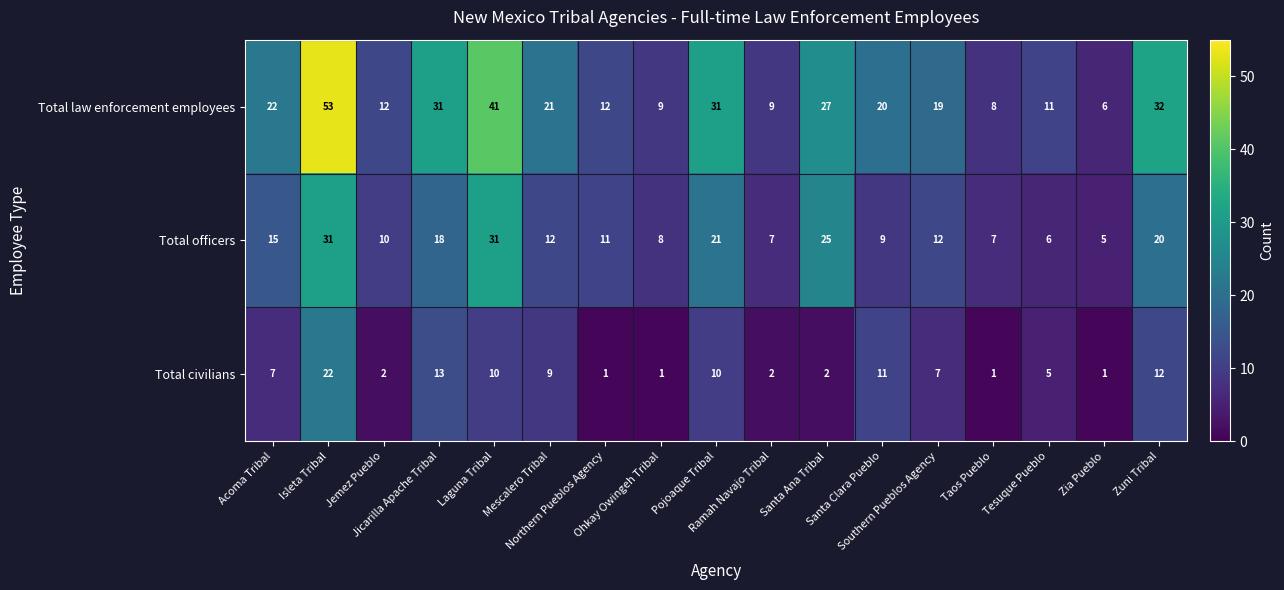

Which series has the largest range (max minus min)?

Total law enforcement employees